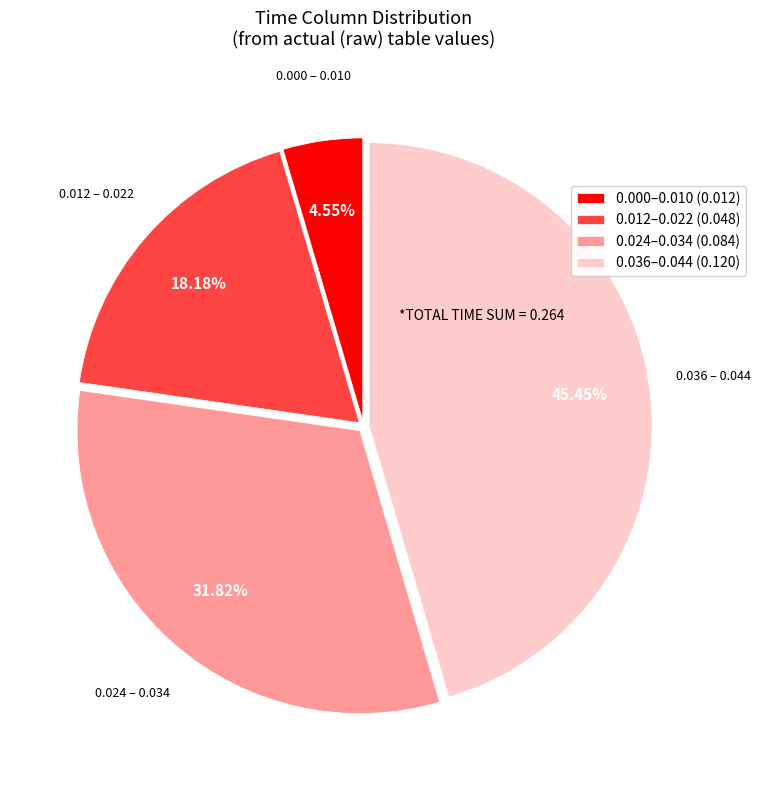

To the nearest percent, what is the difference between the largest and smallest slice percentages?

41%